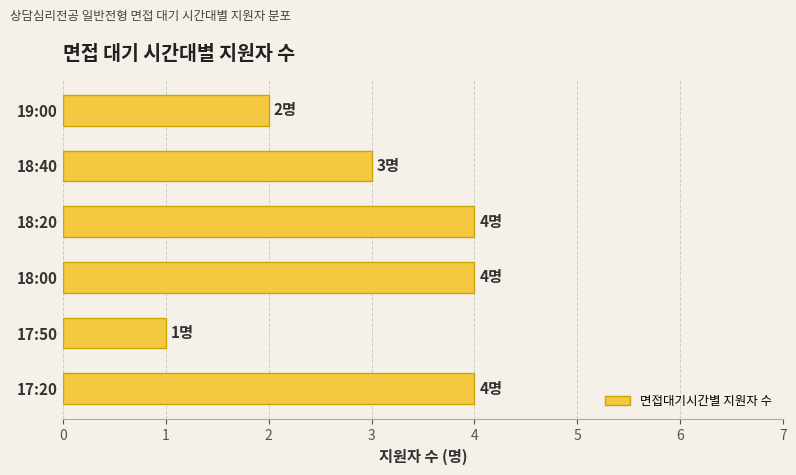

Which has a higher value, 18:40 or 17:20?

17:20